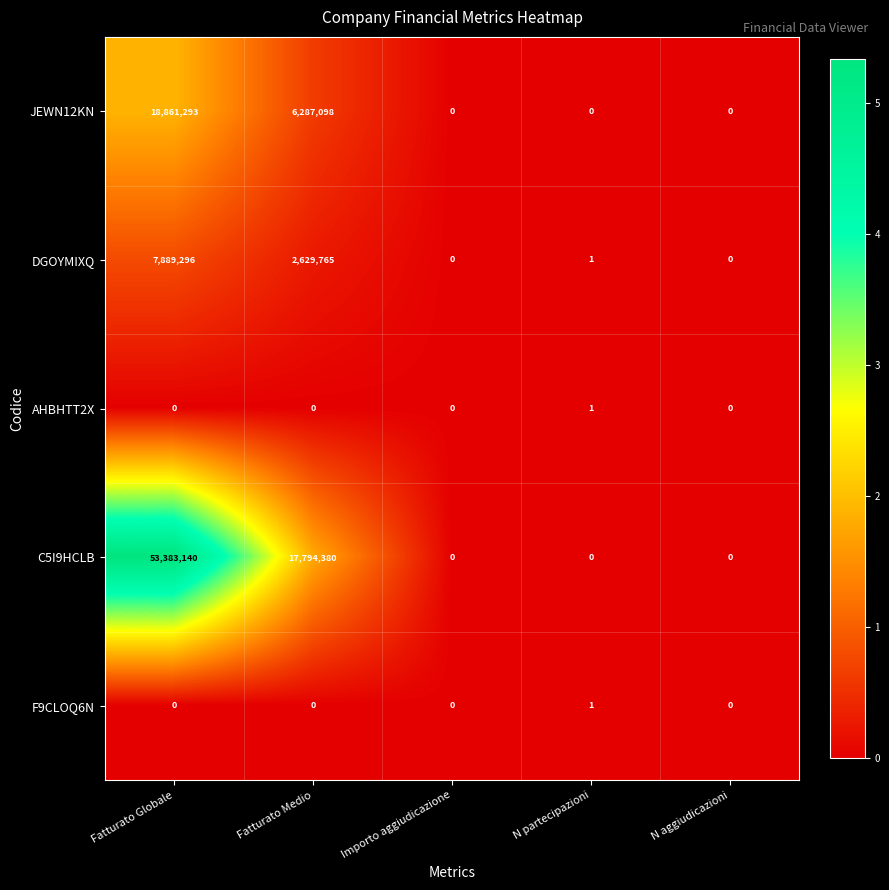

Which series has the widest spread of values?

C5I9HCLB